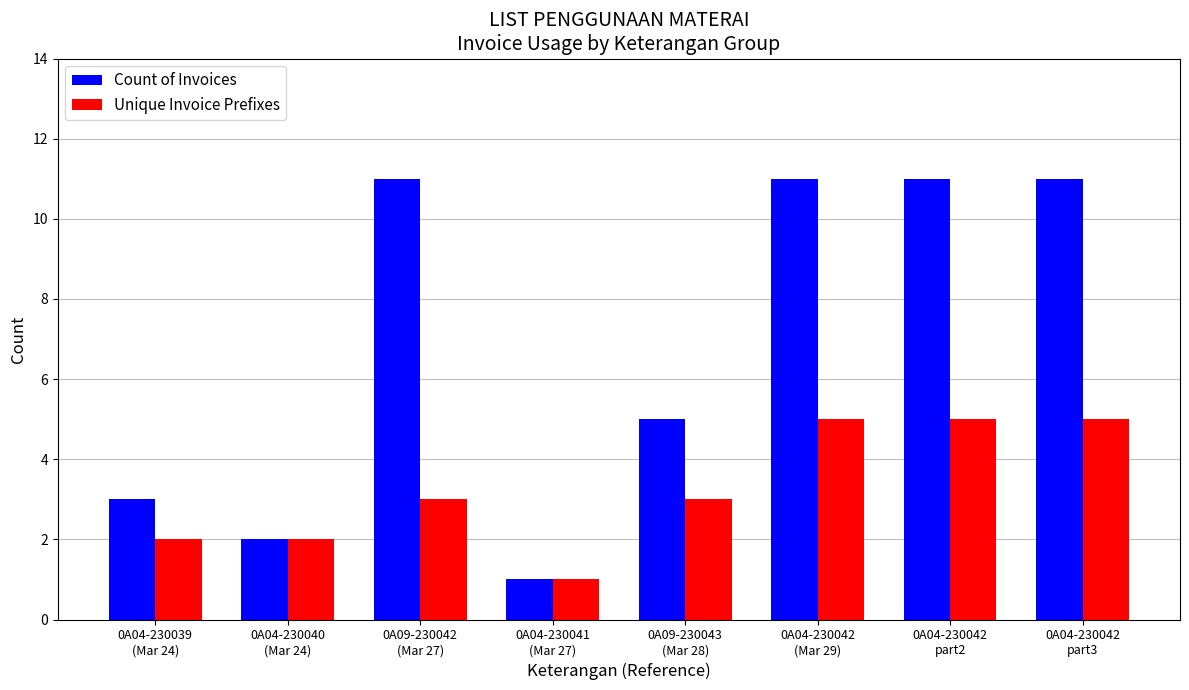

Reading left to right, extract all data points from this chart.

Count of Invoices: 3	2	11	1	5	11	11	11
Unique Invoice Prefixes: 2	2	3	1	3	5	5	5